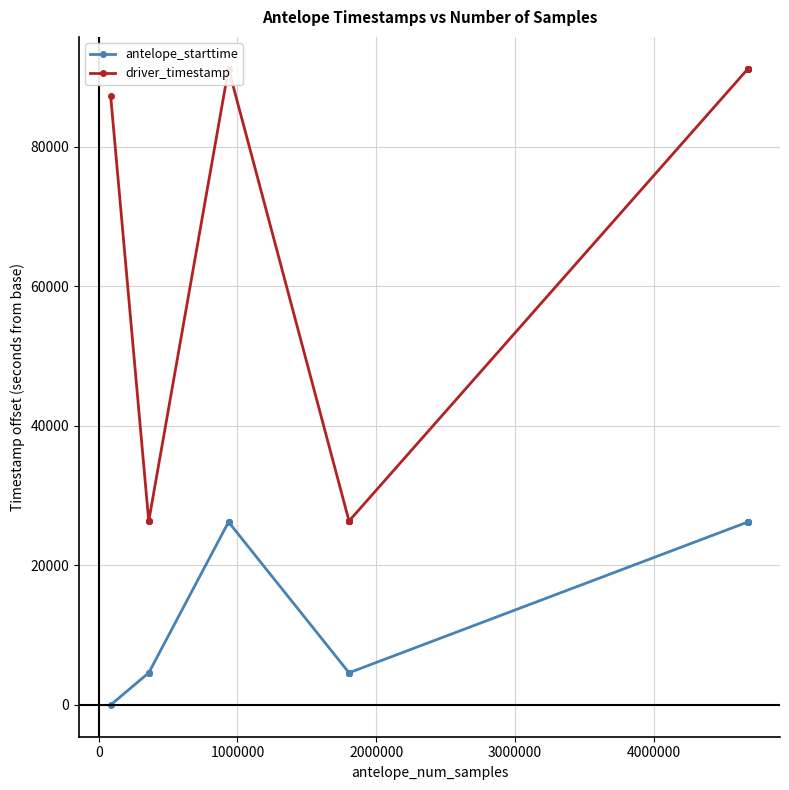

Rank the series by their average value, from highest to lowest.

driver_timestamp, antelope_starttime